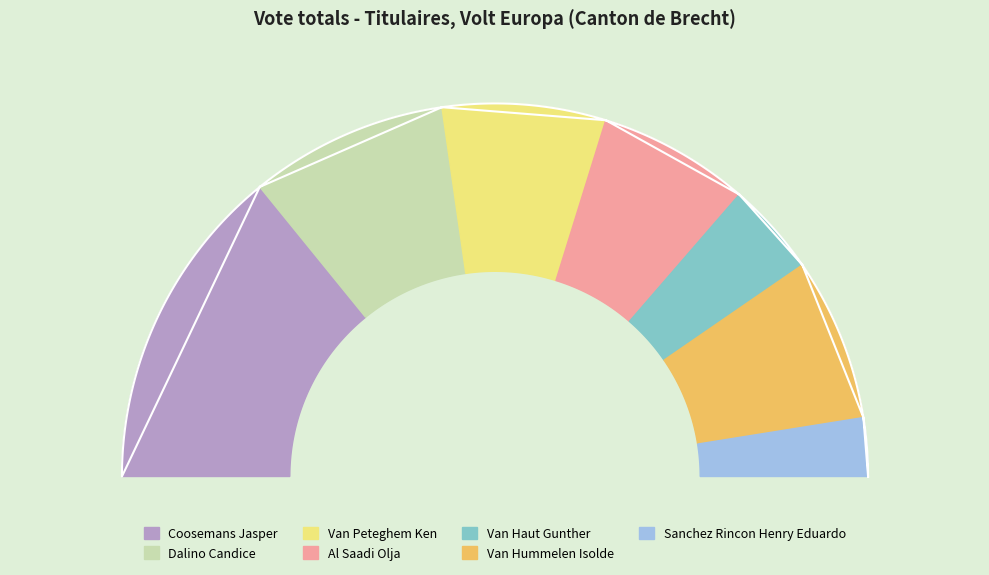

Does Van Peteghem Ken represent more than half of the total?

No